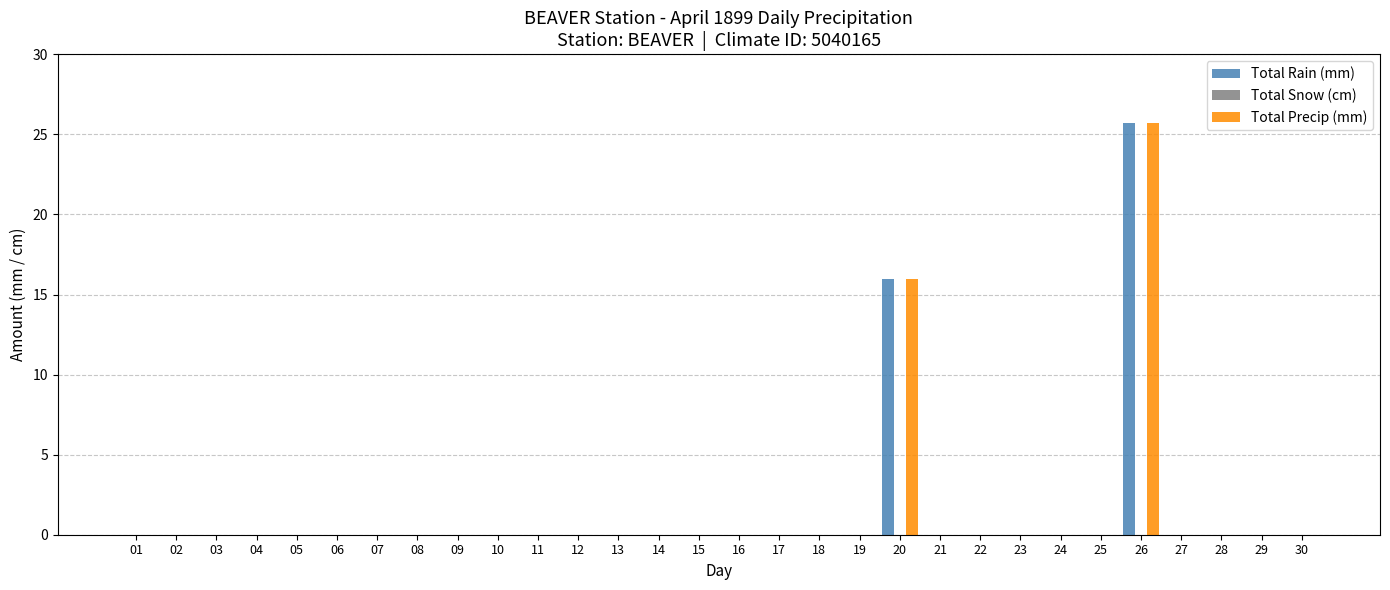

Are the bars grouped side by side (vs. stacked)?

Yes